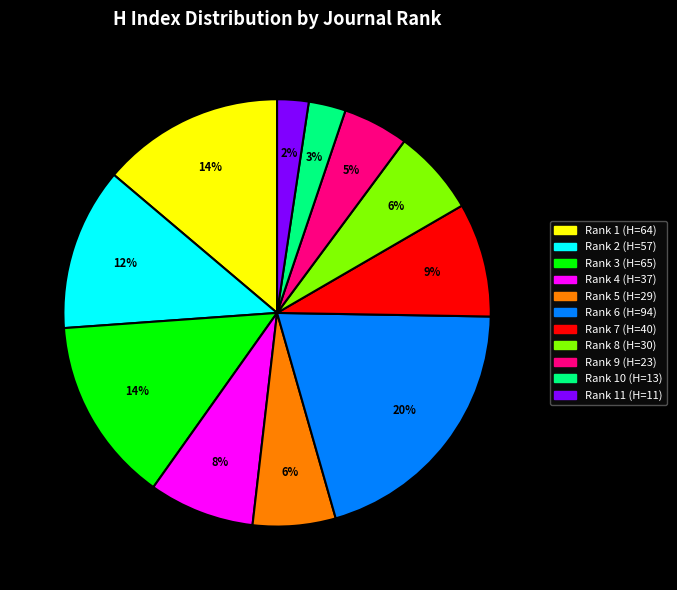

To the nearest percent, what is the difference between the largest and smallest slice percentages?

18%